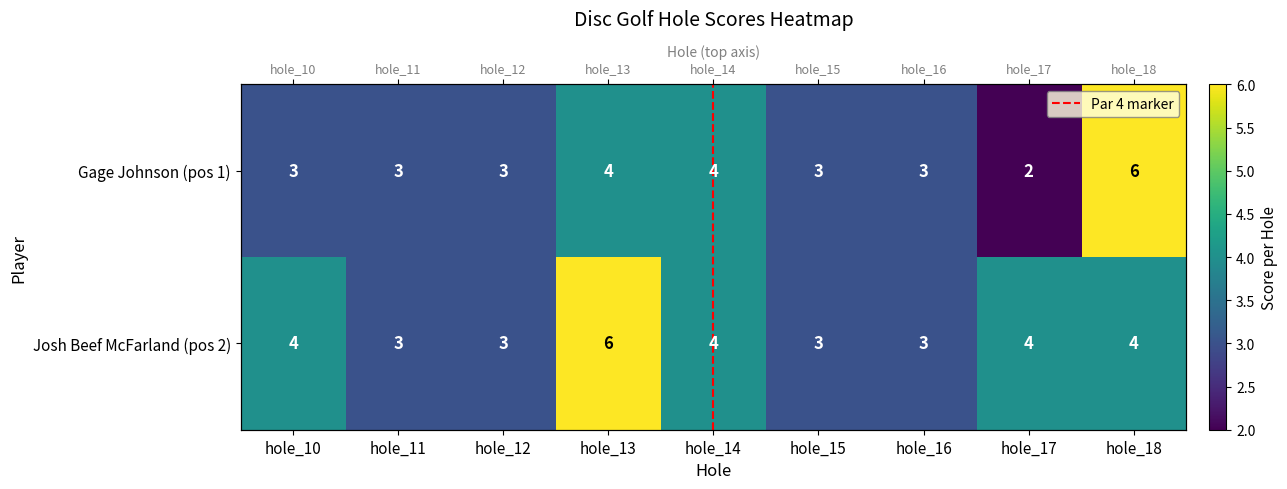

What is the minimum value for Gage Johnson?

2